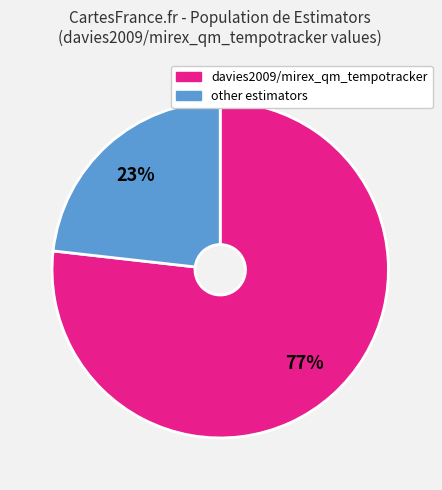

To the nearest percent, what is the average slice percentage?

50%